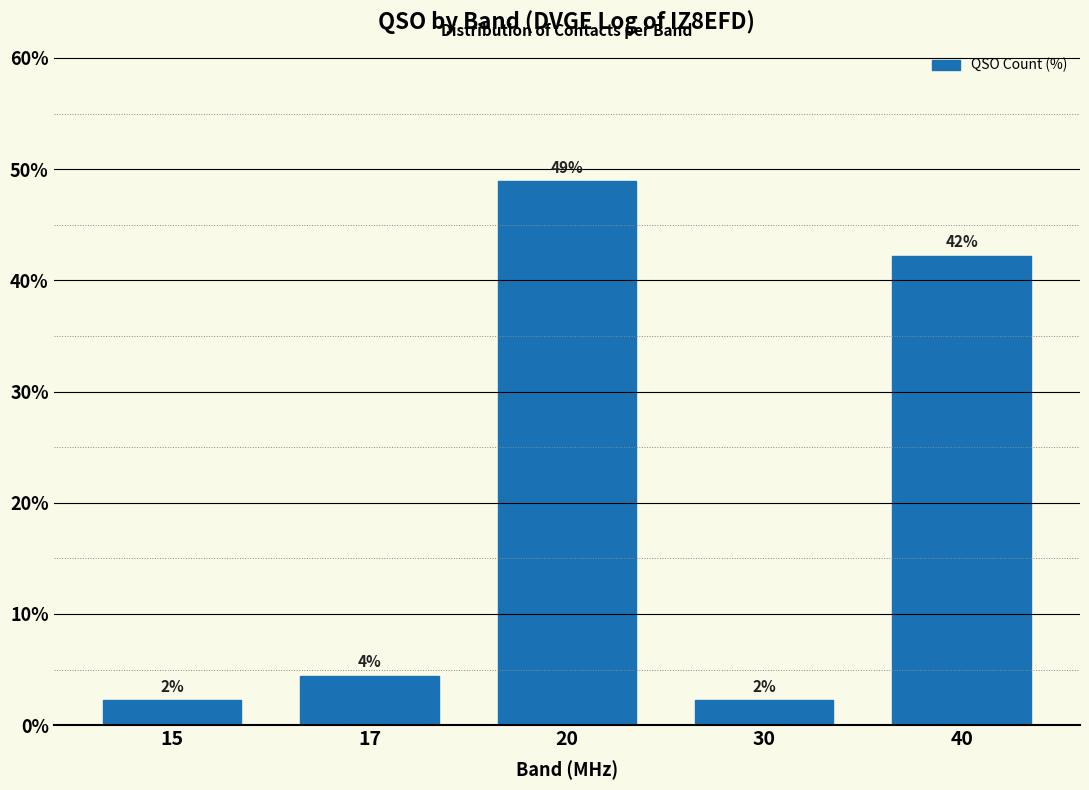

How many bars are there in total?

5